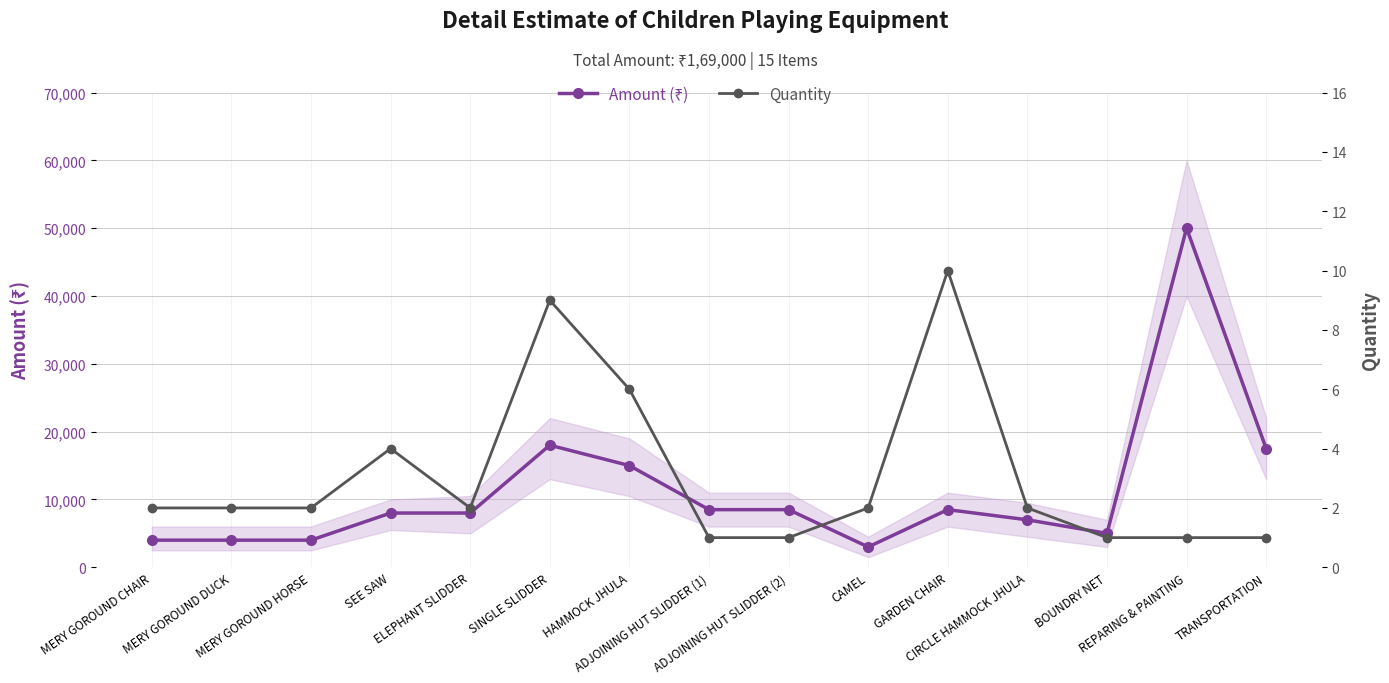

True or false: Amount (₹) has a value of 8042 at TRANSPORTATION.

False